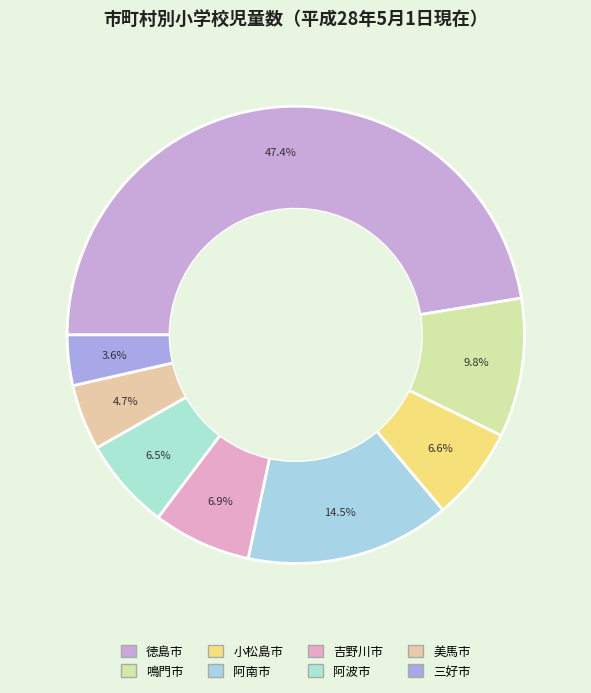

Approximately how many times larger is the value at 阿南市 compared to 鳴門市?

1.5